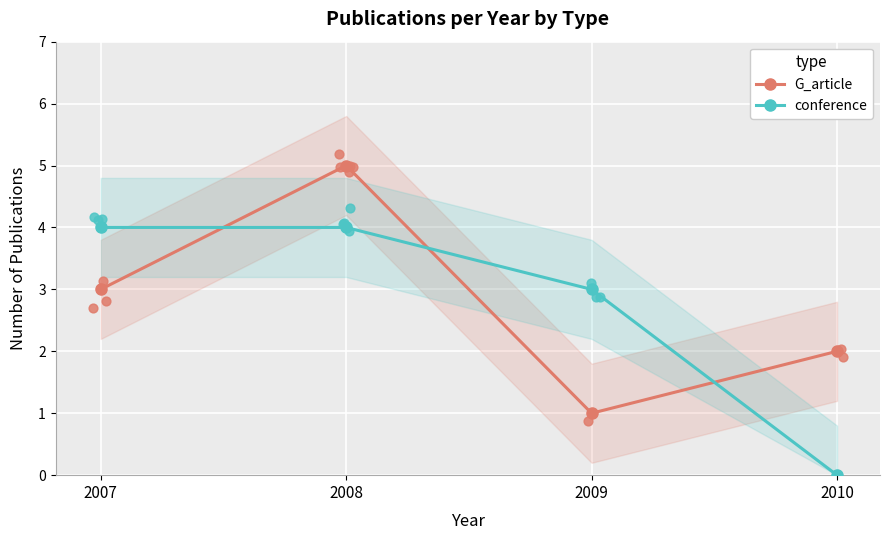

What are all the series names shown in the legend?

G_article, conference